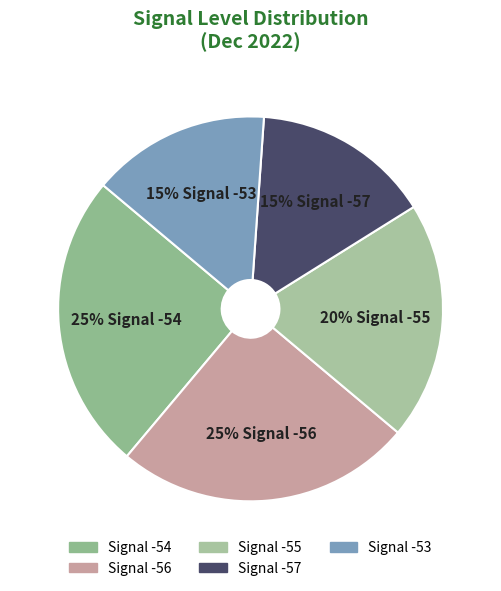

To the nearest percent, what is the average slice percentage?

20%